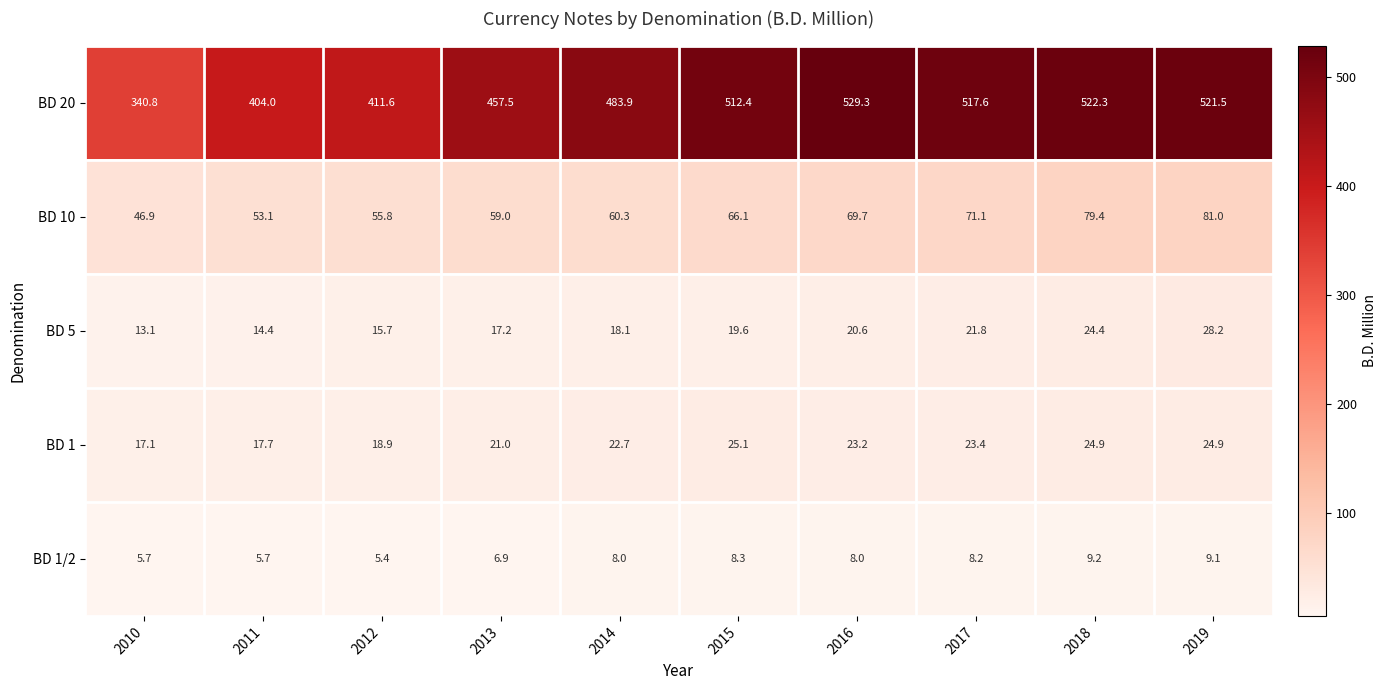

Rank the categories by BD 20 value from highest to lowest.

2016, 2018, 2019, 2017, 2015, 2014, 2013, 2012, 2011, 2010